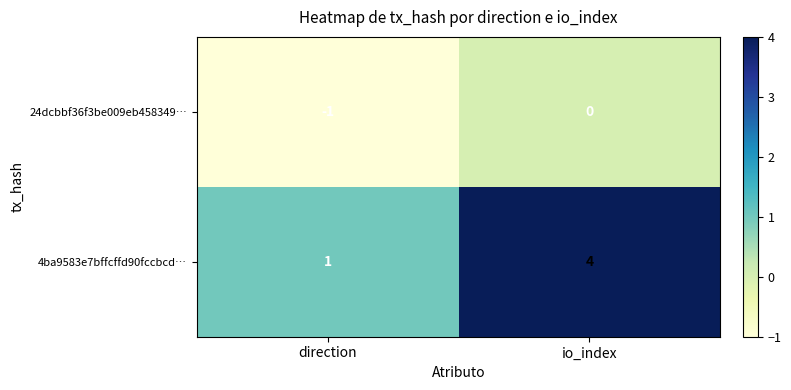

At direction, list the series in order from largest to smallest.

4ba9583e7bffcffd90fccbcd…, 24dcbbf36f3be009eb458349…